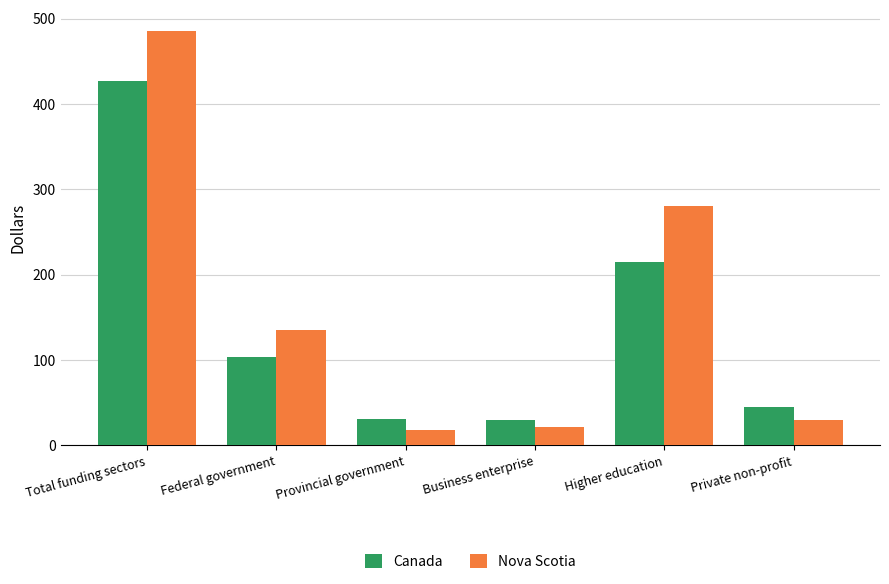

Which category has the highest value in the Nova Scotia series?

Total funding sectors